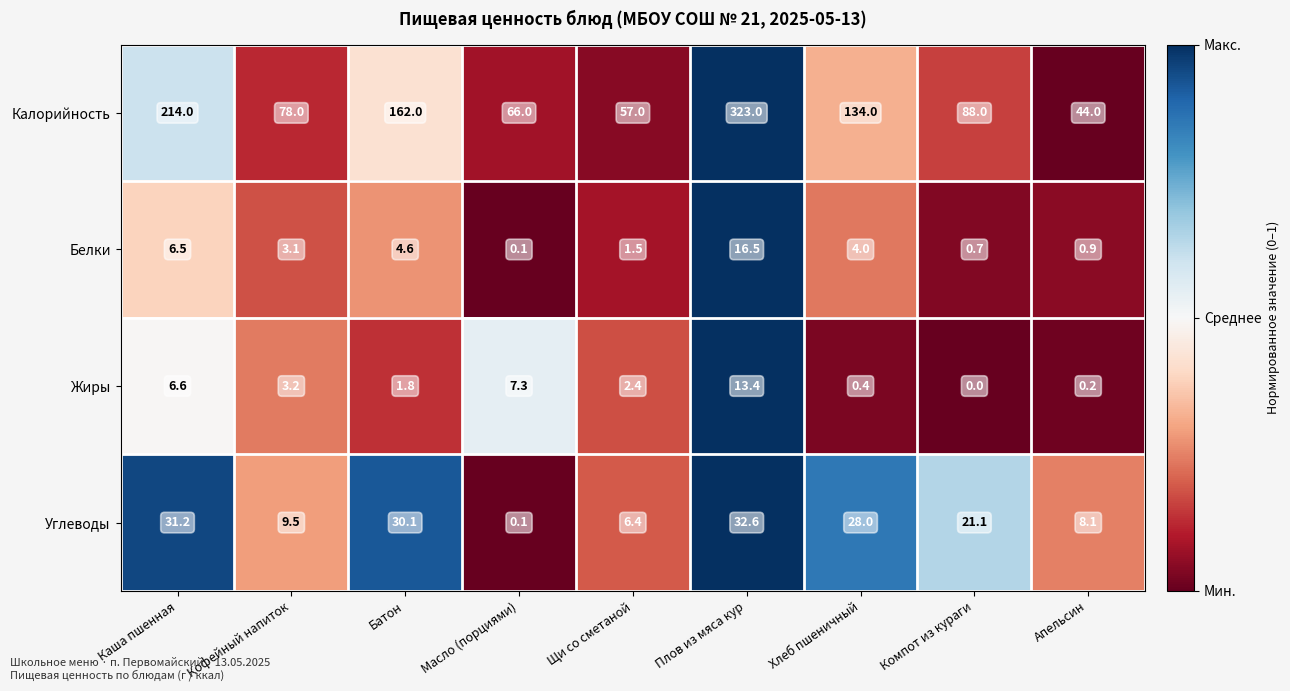

What is the total value across all series at Масло (порциями)?

73.5